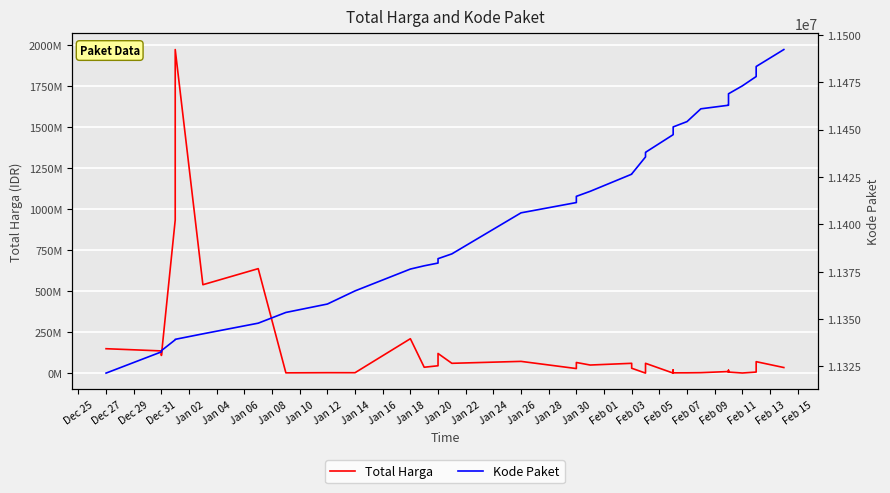

What is the greatest value displayed?

1974000000